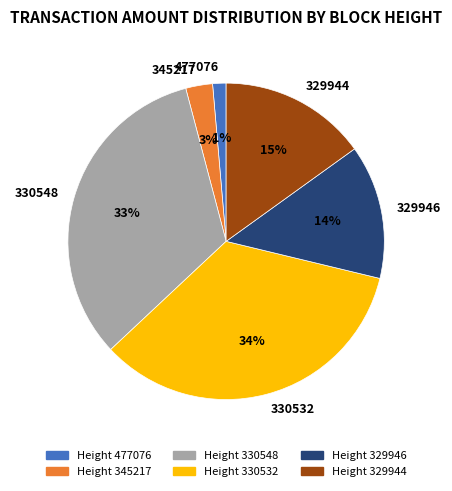

What is the smallest slice in the pie chart?

477076